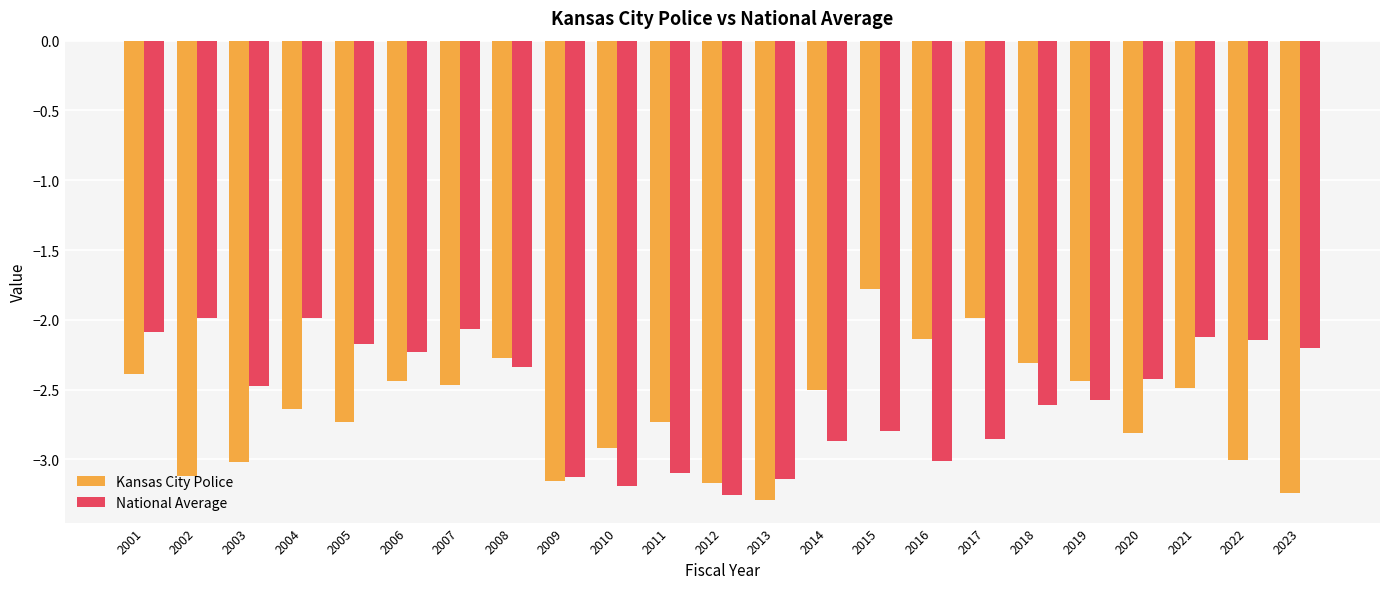

Which series has the largest total across all categories?

National Average